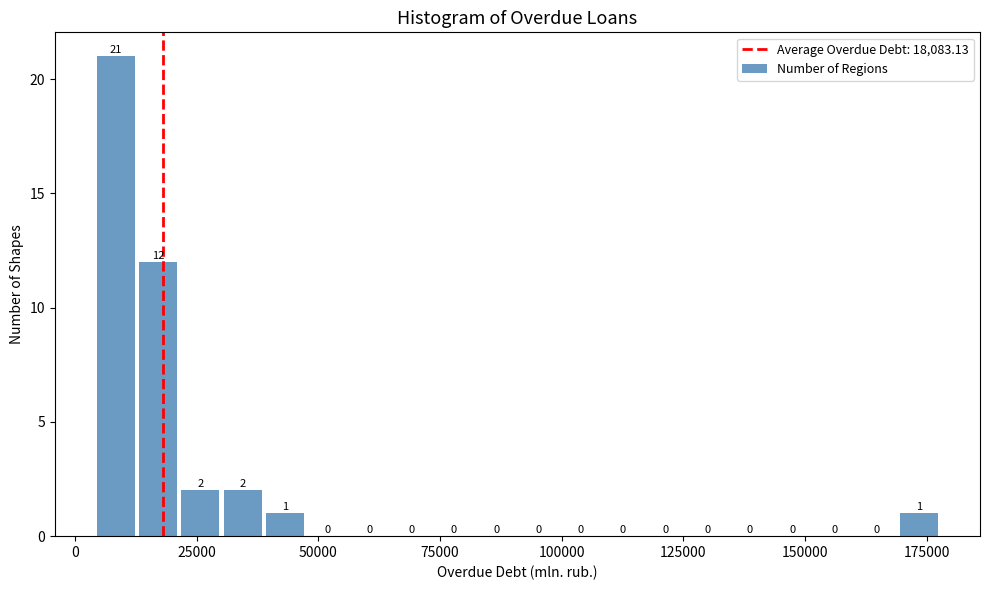

Read against the x-axis, roughly where is the centre of the tallest bar?

10000